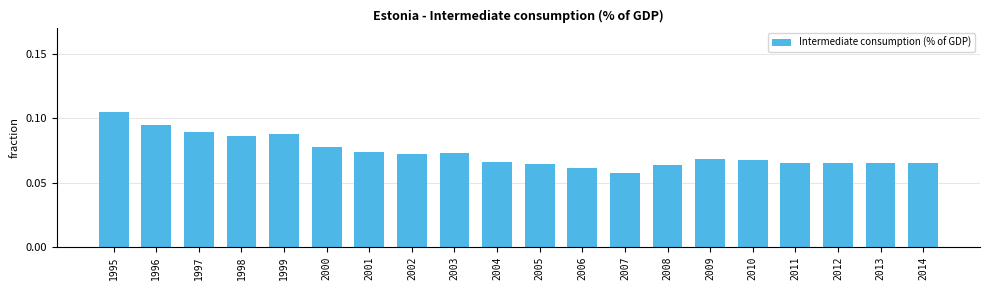

Between 2002 and 1998, which is larger?

1998